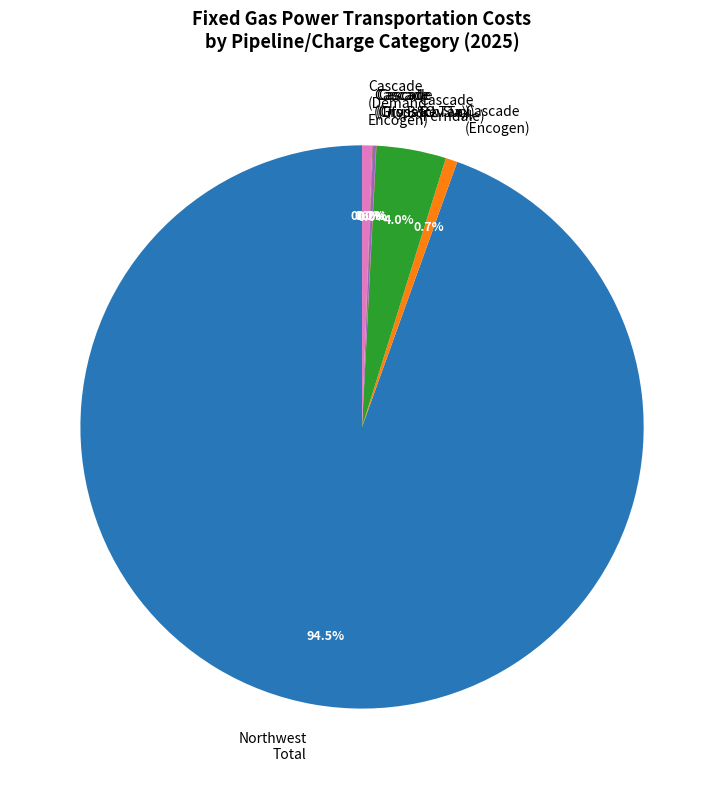

What percentage do Cascade (Demand Encogen) and Cascade (Encogen) together represent?

1.3%